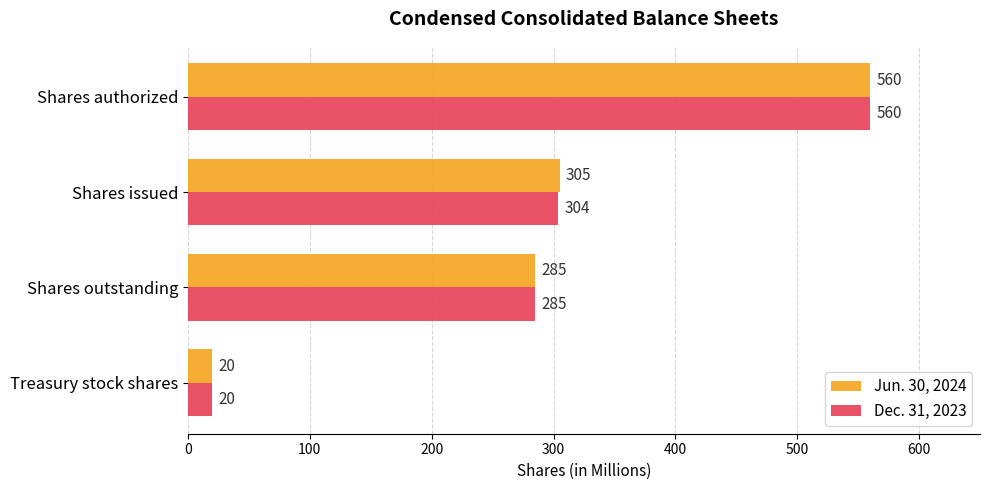

Which series has the largest total across all categories?

Jun. 30, 2024